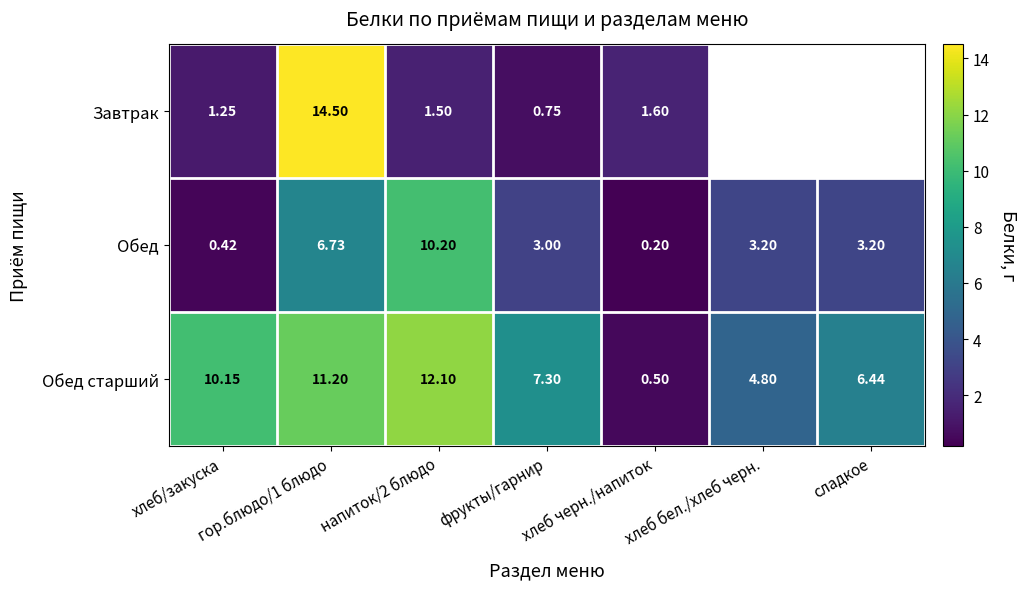

How many categories are shown in the chart?

7